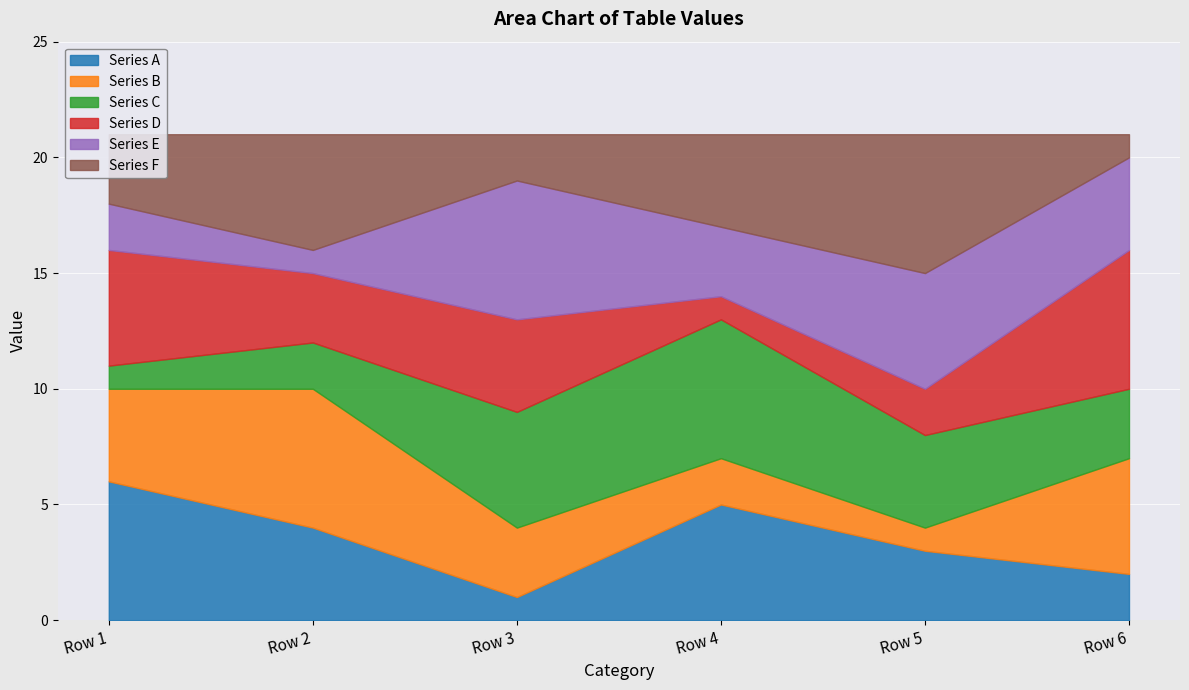

What is the minimum value for Series E?

1